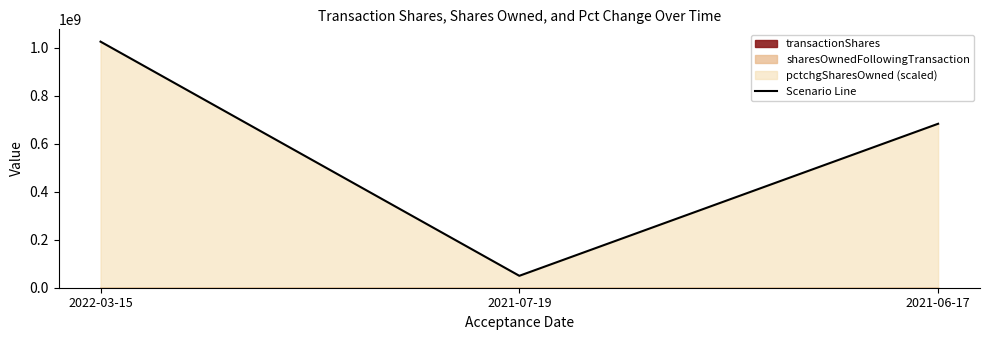

Where does the data first go above 683127131?

2021-06-17